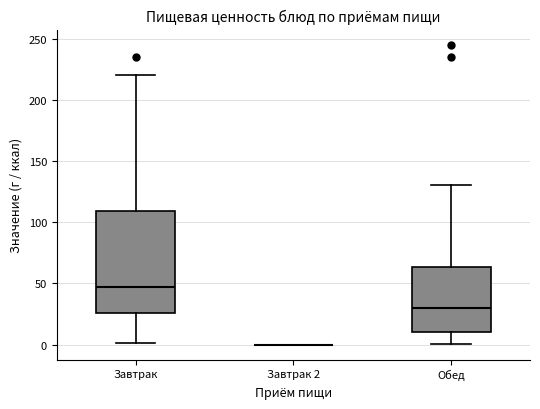

Where does the upper whisker of the box for Завтрак end on the y-axis? The values are not printed on the chart, so give them approximately, as read against the axis.

220